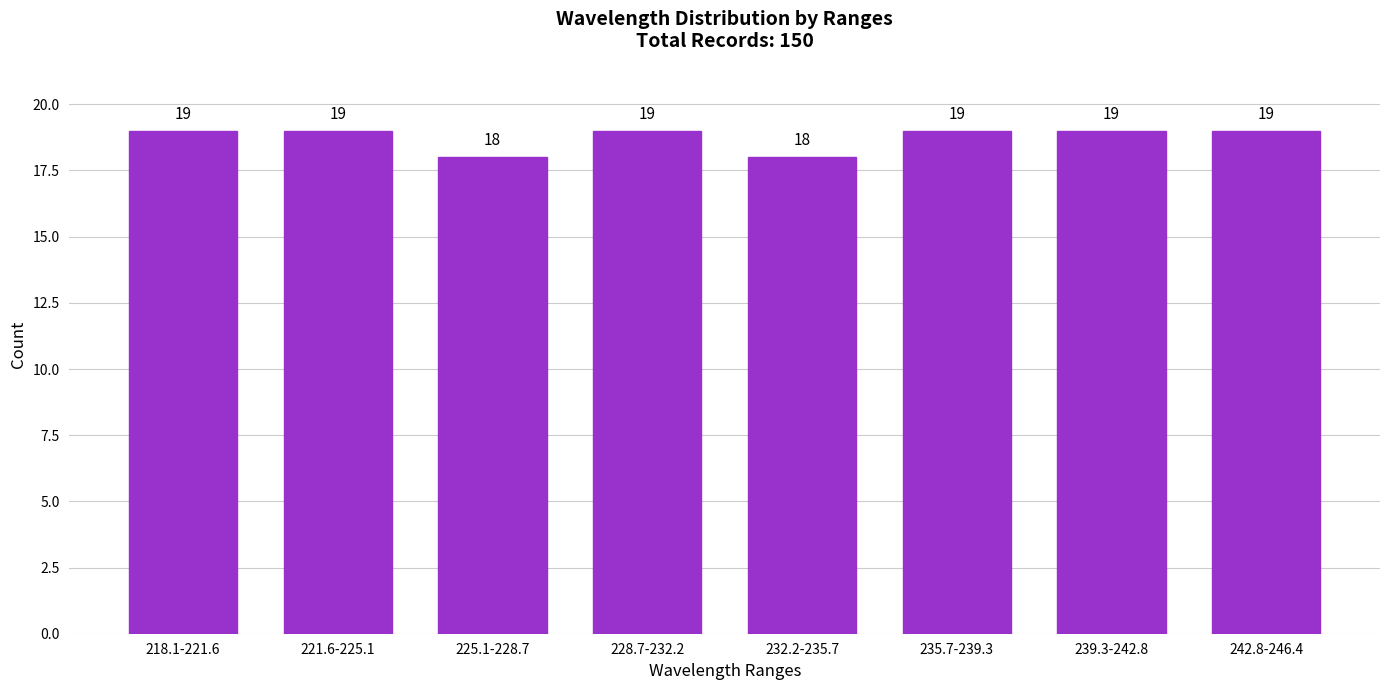

Reading left to right, what are all the values shown in this chart?

218.1-221.6=19	221.6-225.1=19	225.1-228.7=18	228.7-232.2=19	232.2-235.7=18	235.7-239.3=19	239.3-242.8=19	242.8-246.4=19